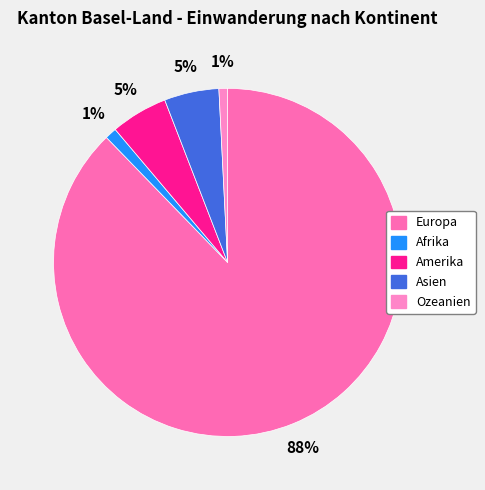

To the nearest percent, what is the difference between the largest and smallest slice percentages?

87%